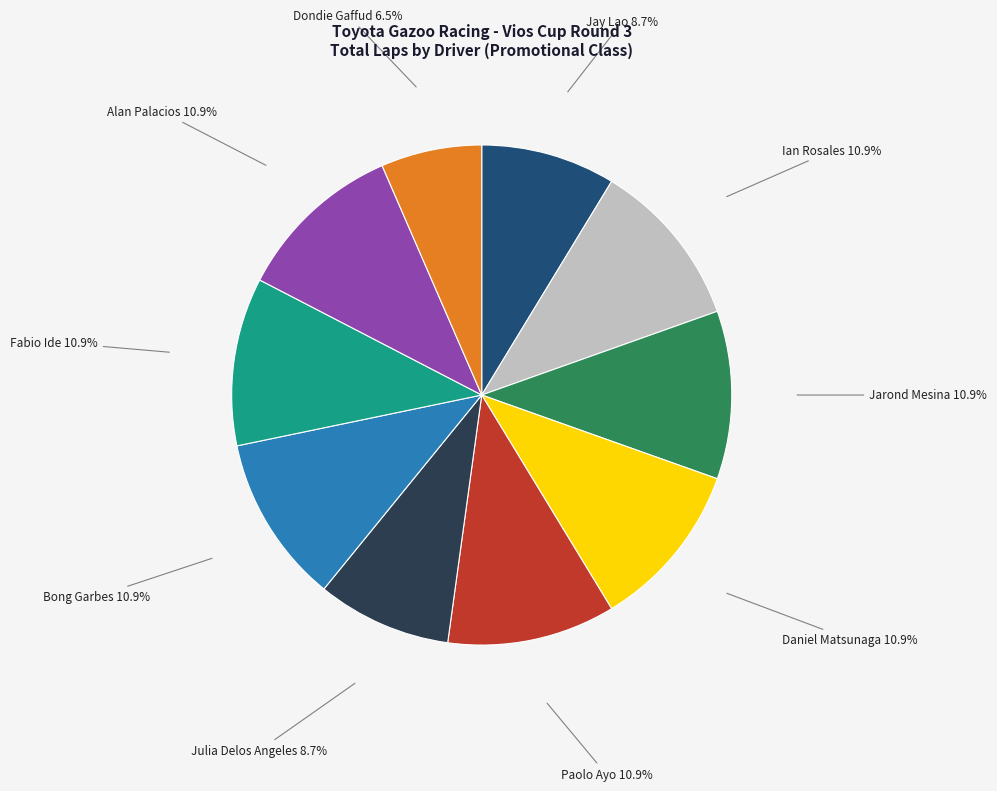

Is there a majority slice in this chart?

No